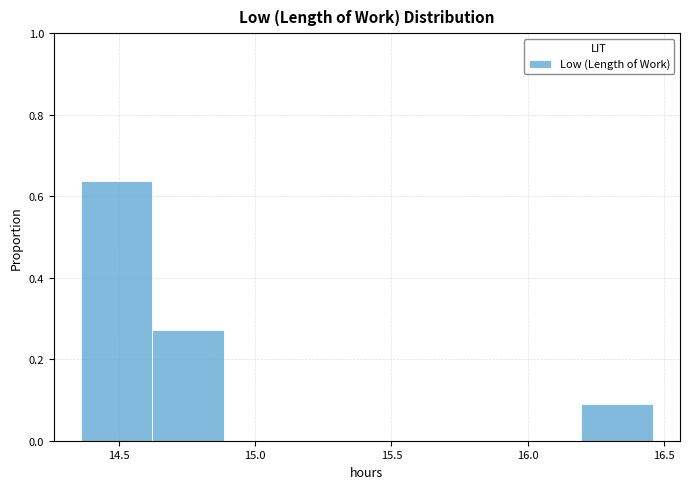

Which range on the x-axis has the tallest bar?

14.35 to 14.60